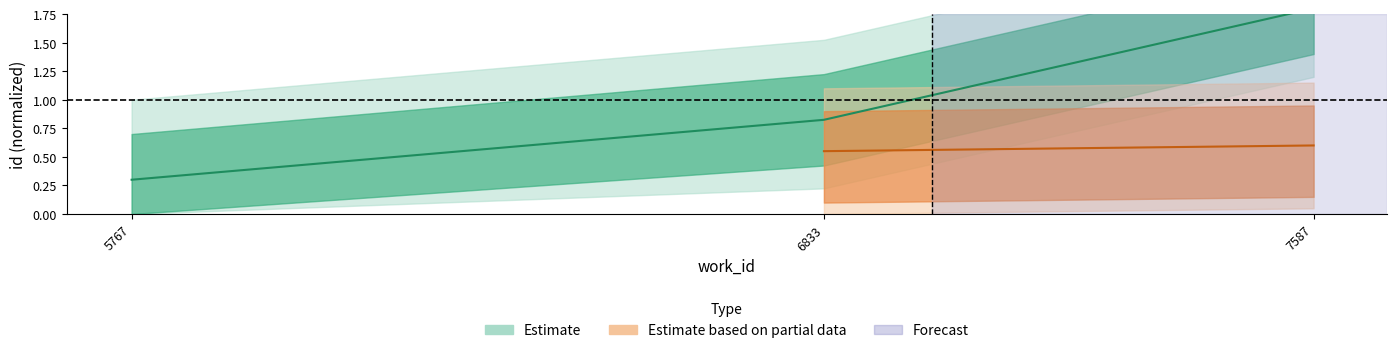

Is this an area chart (filled region under the line)?

No